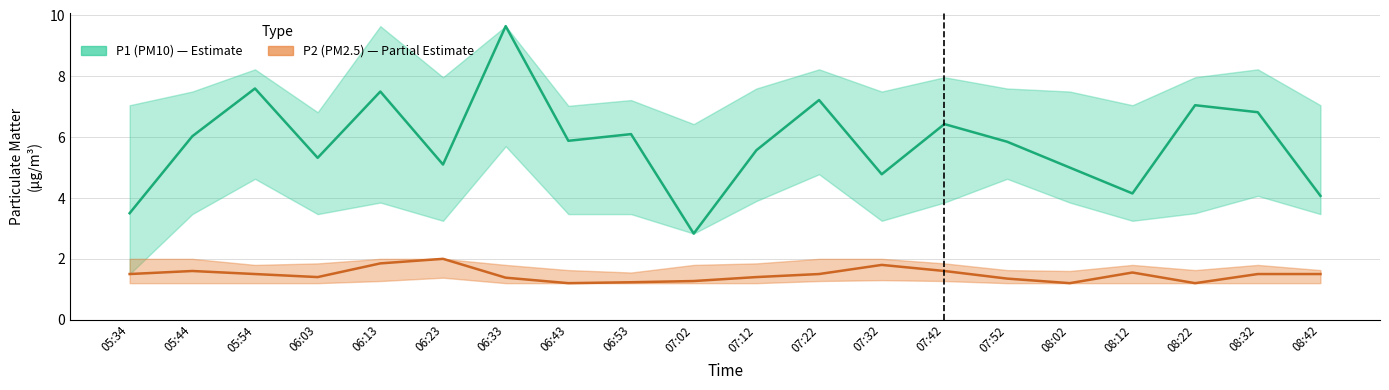

What is the maximum value for P2 (PM2.5)?

2.0